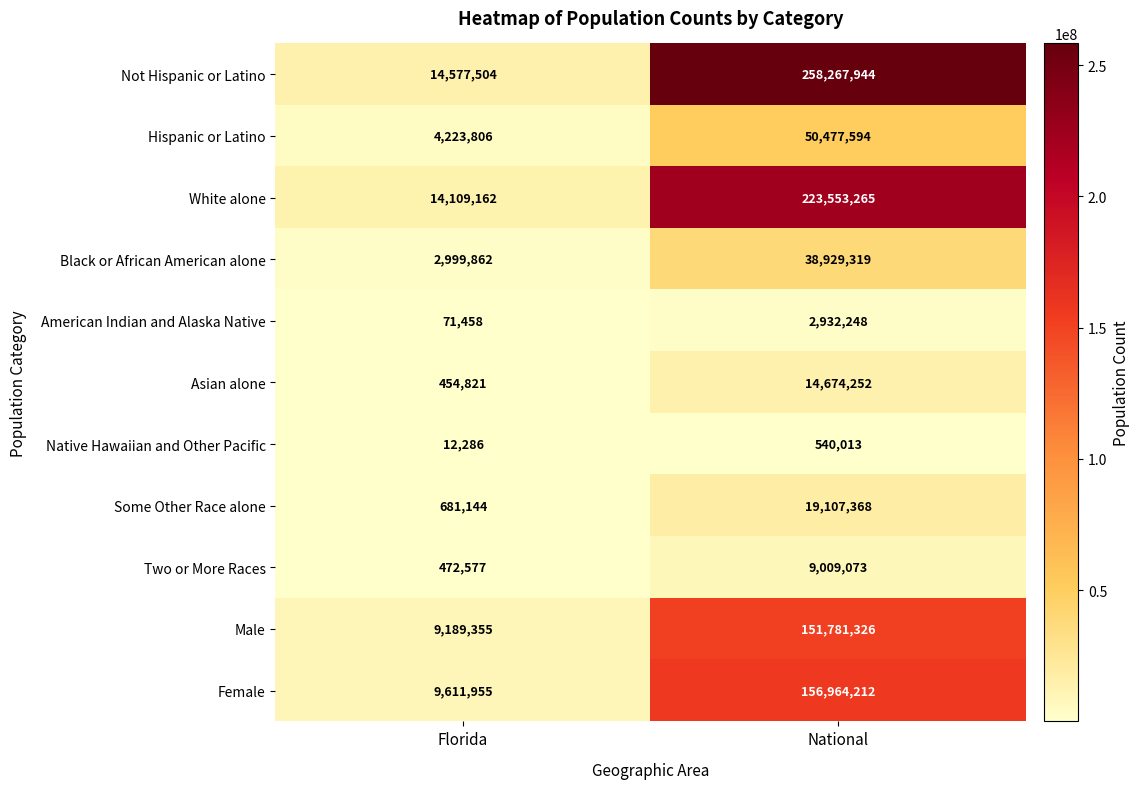

Which series changed the most between Florida and National?

Not Hispanic or Latino